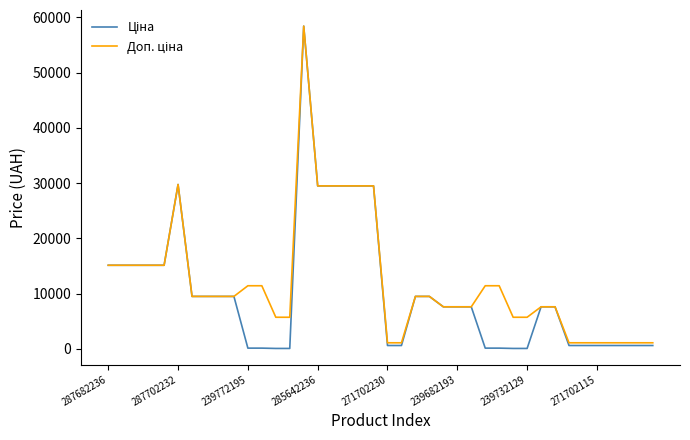

How many interior local peaks does the Ціна series have?

2